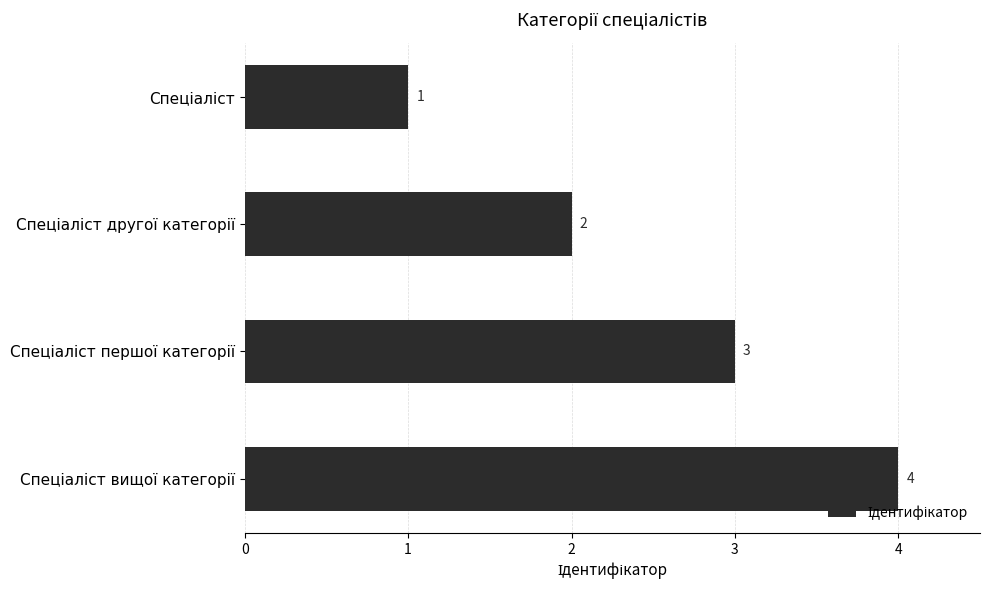

What is the value of the 3rd bar from the top?

3